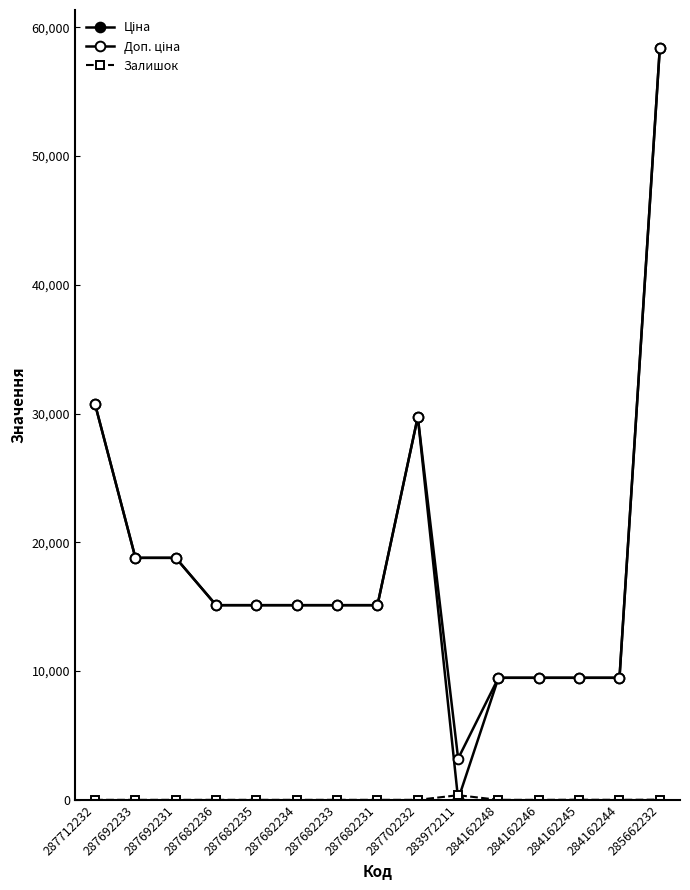

At which category does Доп. ціна reach its first local peak?

287702232